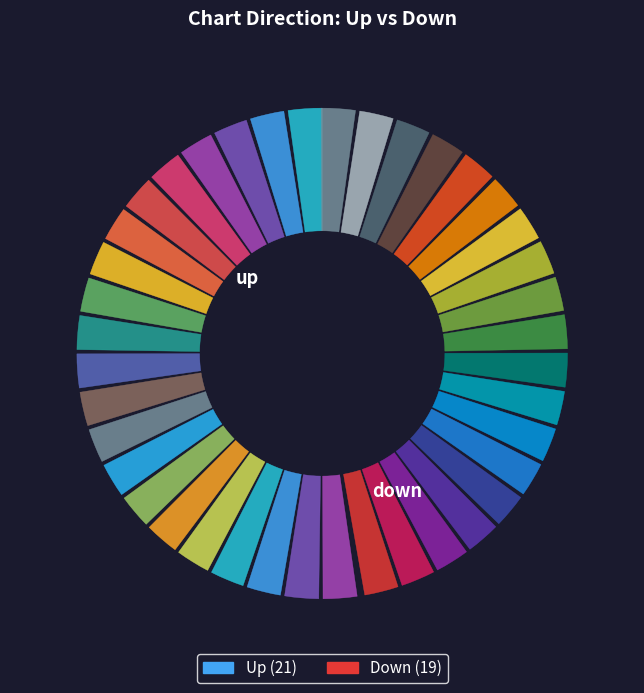

Is it true that down is 59% of the pie?

False